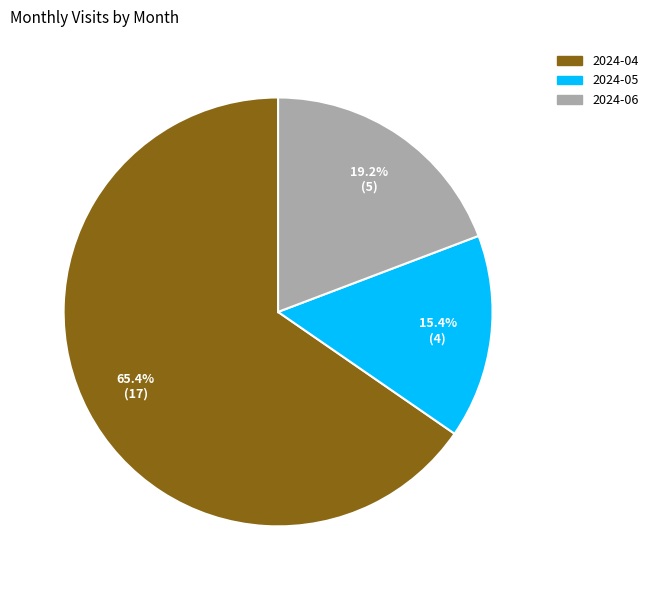

Which has a higher value, 2024-04 or 2024-06?

2024-04